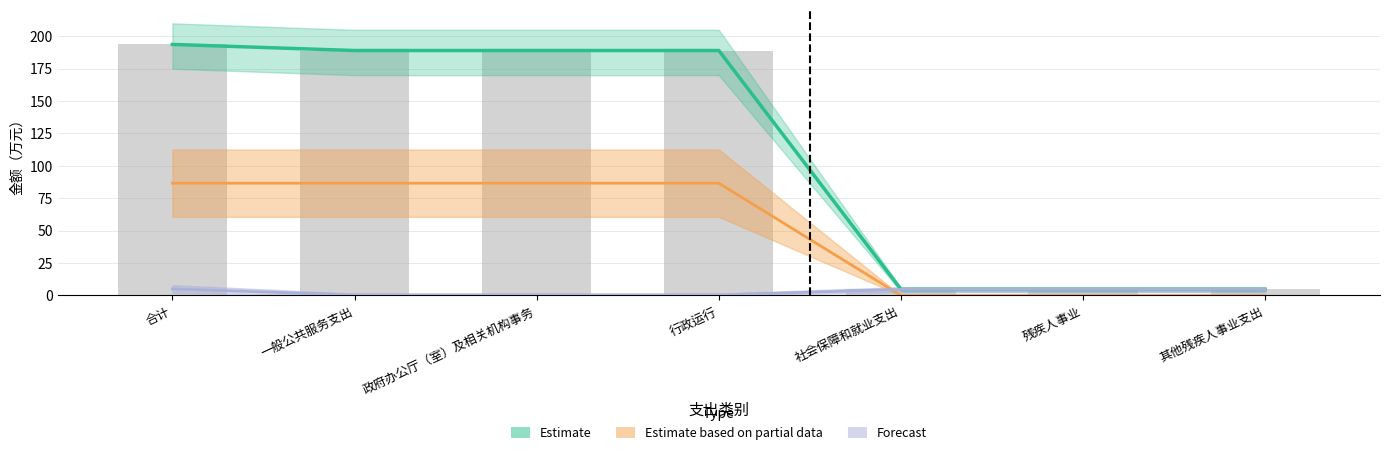

Between 政府办公厅（室）及相关机构事务 and 社会保障和就业支出, which series saw the biggest shift?

Estimate